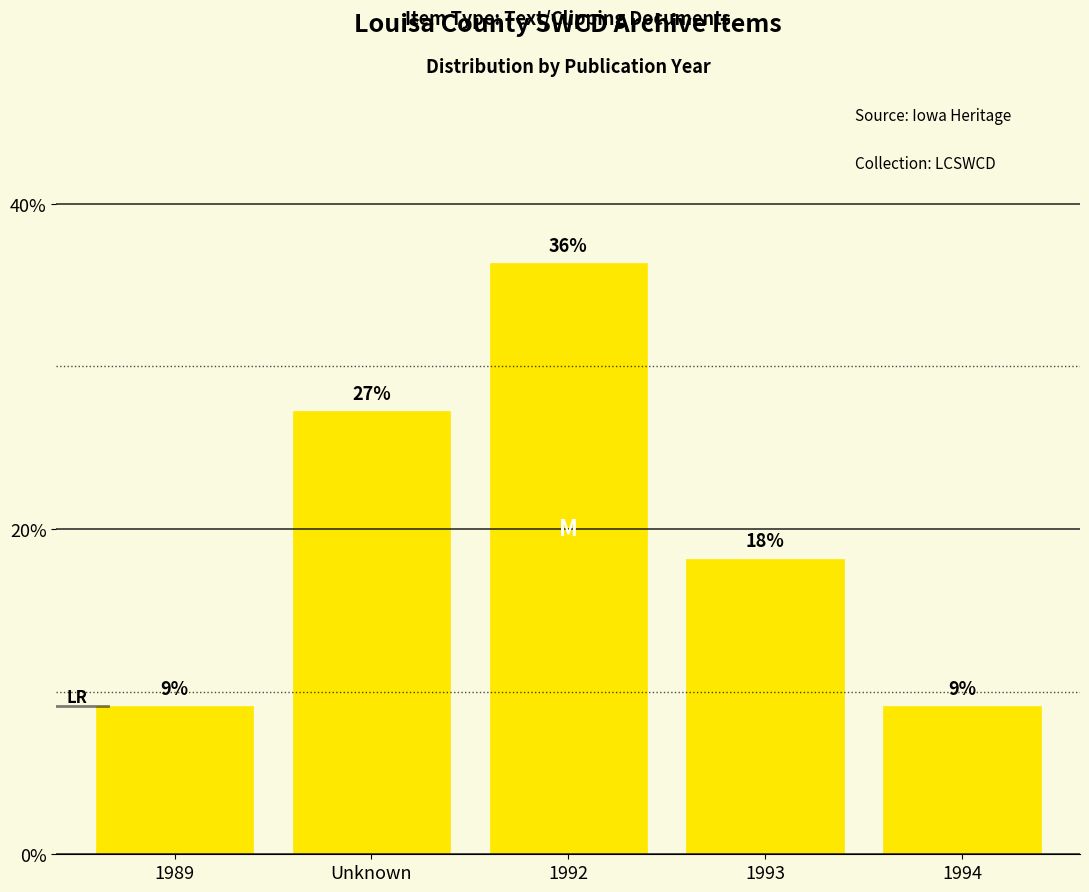

How many bars are there in total?

5